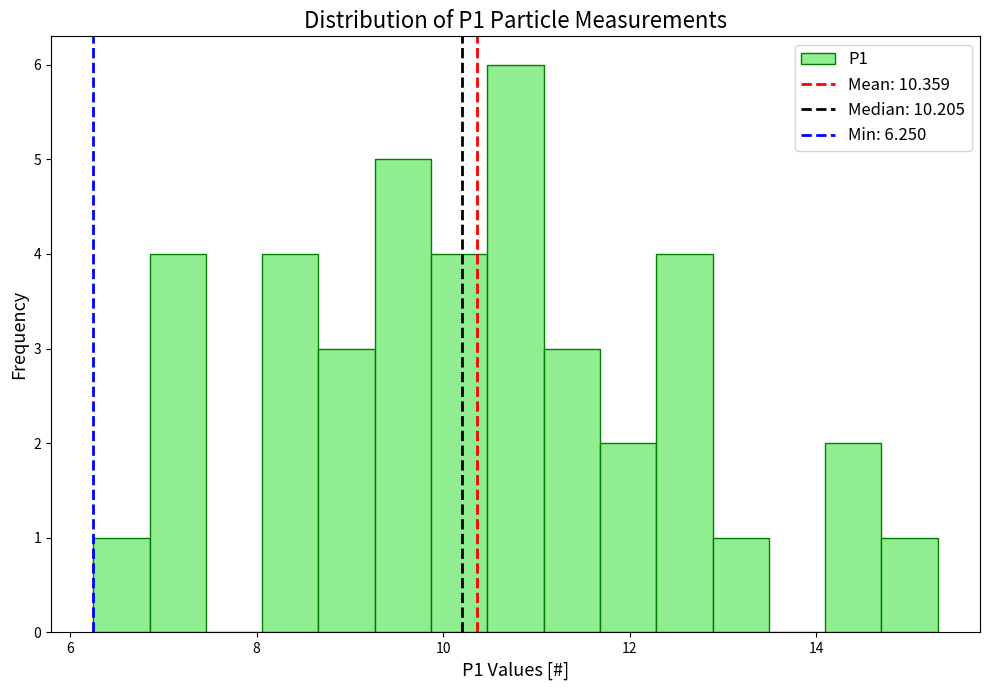

Read against the x-axis, roughly where is the centre of the tallest bar?

10.8